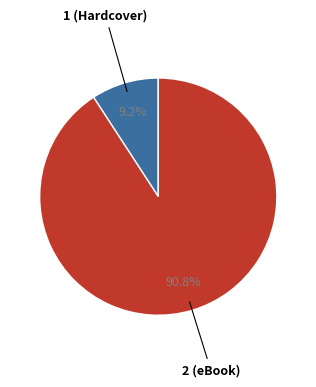

Does any single category account for the majority?

Yes